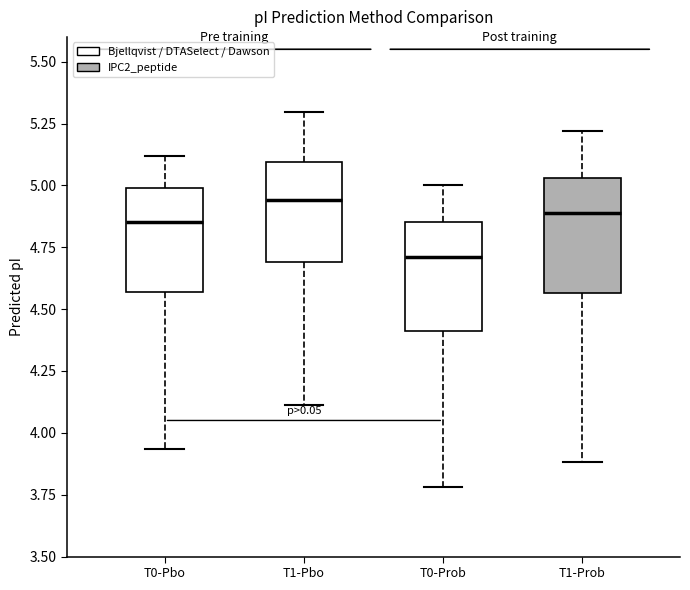

Where is the upper edge of the box for T1-Pbo on the y-axis? The values are not printed on the chart, so give them approximately, as read against the axis.

5.10